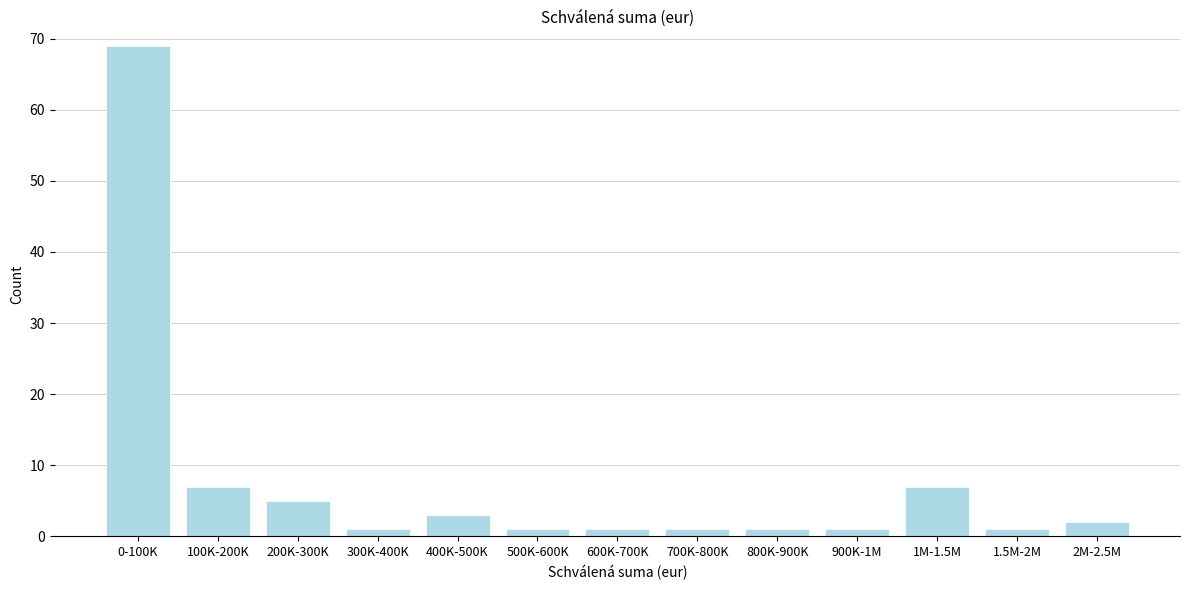

Reading right to left, transcribe all the data shown in this chart.

2M-2.5M=2	1.5M-2M=1	1M-1.5M=7	900K-1M=1	800K-900K=1	700K-800K=1	600K-700K=1	500K-600K=1	400K-500K=3	300K-400K=1	200K-300K=5	100K-200K=7	0-100K=69